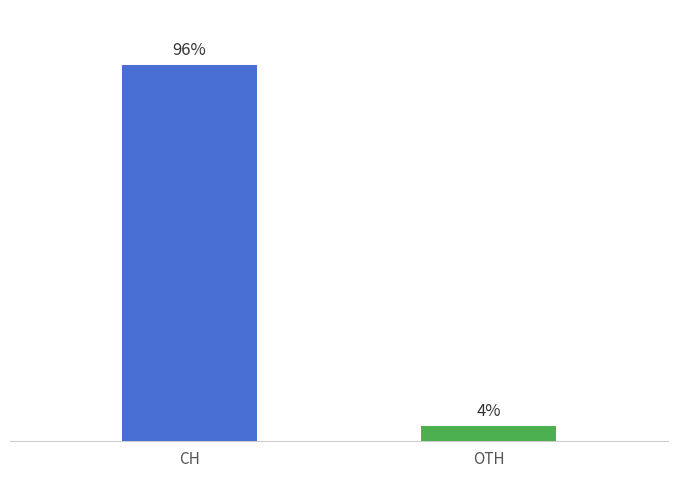

Between CH and OTH, which is larger?

CH